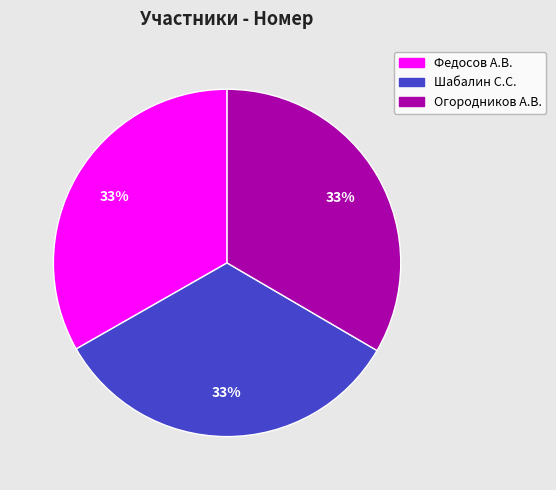

Is the sum of Федосов А.В. and Шабалин С.С. greater than half?

Yes